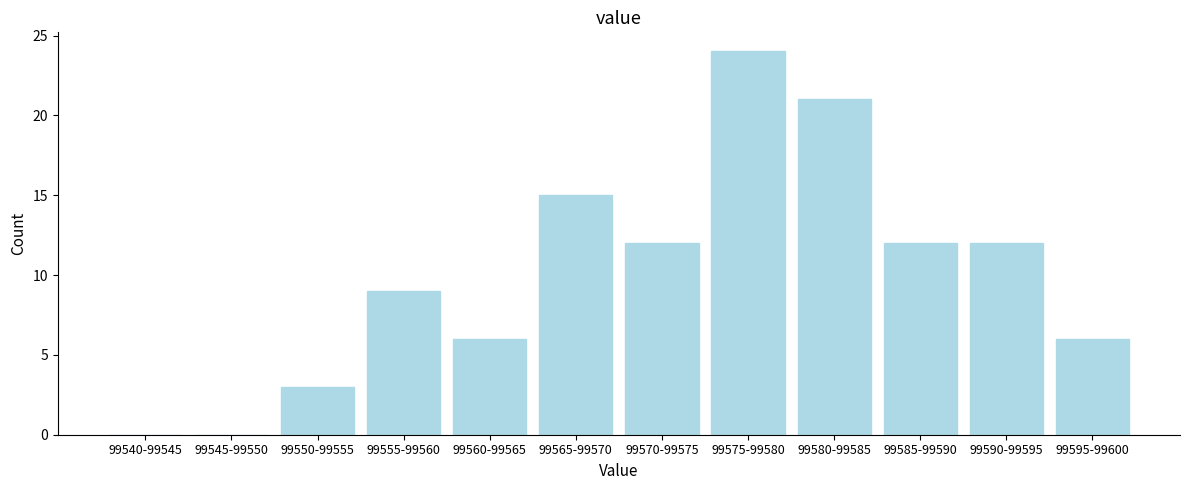

Reading right to left, extract all data points from this chart.

99595-99600=6	99590-99595=12	99585-99590=12	99580-99585=21	99575-99580=24	99570-99575=12	99565-99570=15	99560-99565=6	99555-99560=9	99550-99555=3	99545-99550=0	99540-99545=0